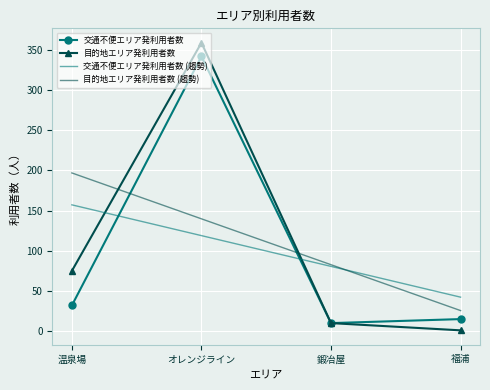

Reading left to right, extract all data points from this chart.

交通不便エリア発利用者数: 32.0	342.0	10.0	15.0
目的地エリア発利用者数: 75.0	359.0	10.0	1.0
交通不便エリア発利用者数 (趨勢): 157.2	118.9	80.6	42.3
目的地エリア発利用者数 (趨勢): 196.9	139.8	82.7	25.6